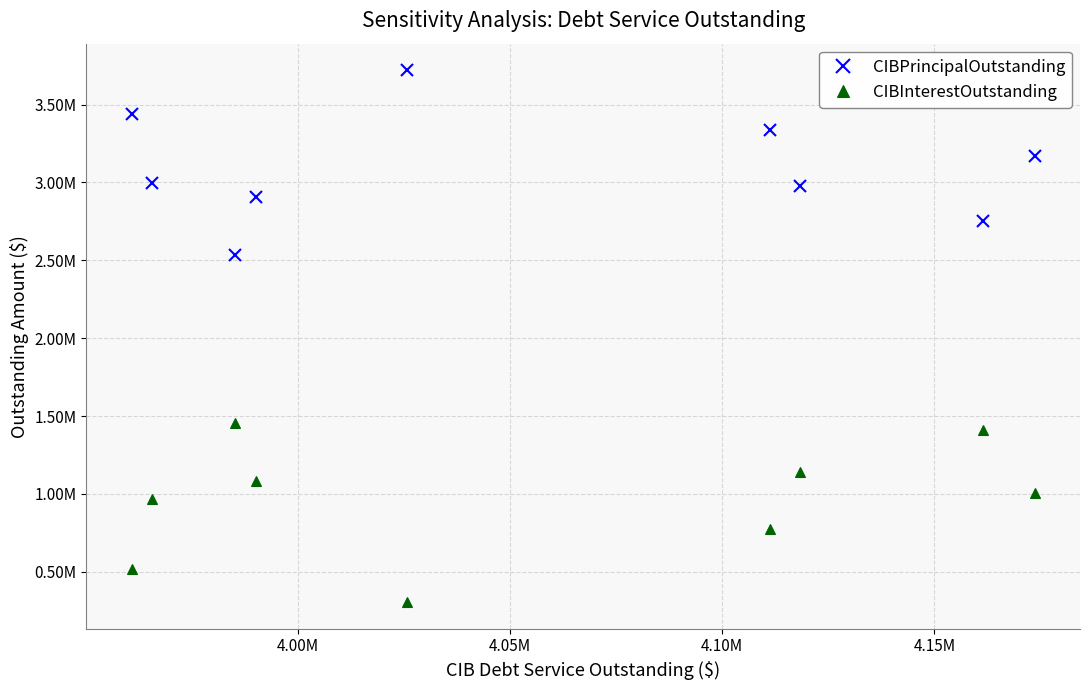

Does the chart have visible grid lines?

Yes